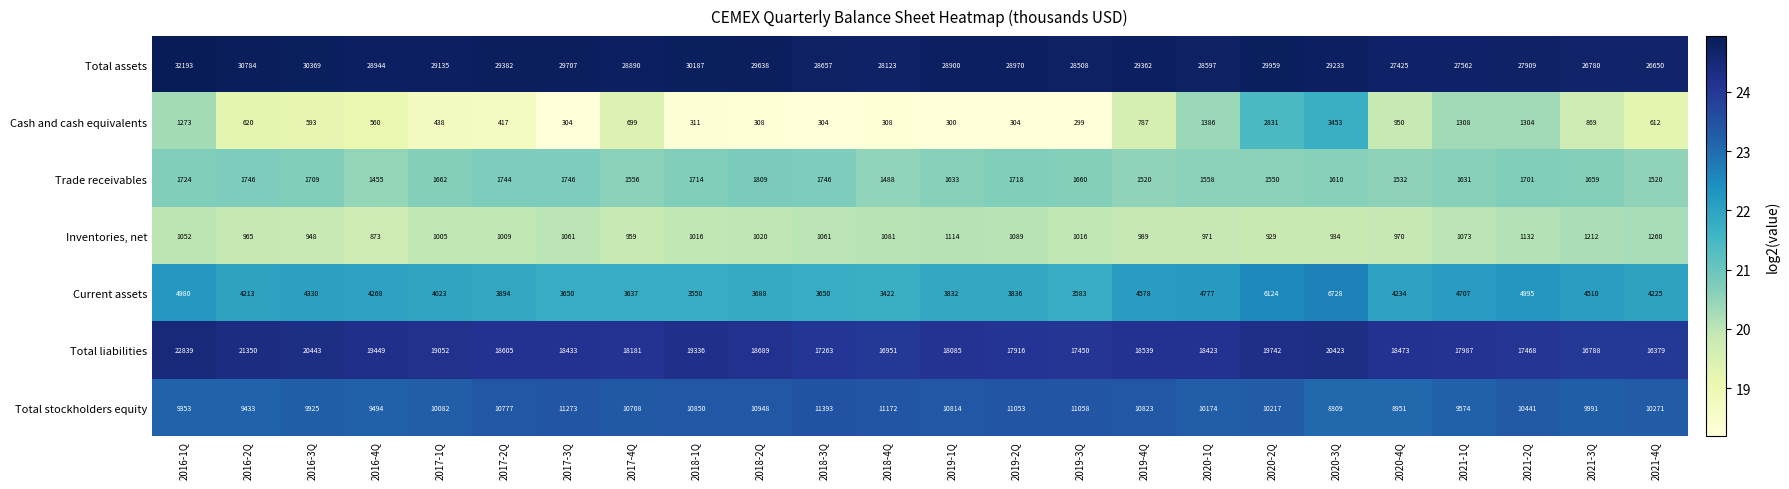

List the series in order of their peak value, highest first.

Total assets, Total liabilities, Total stockholders equity, Current assets, Cash and cash equivalents, Trade receivables, Inventories, net